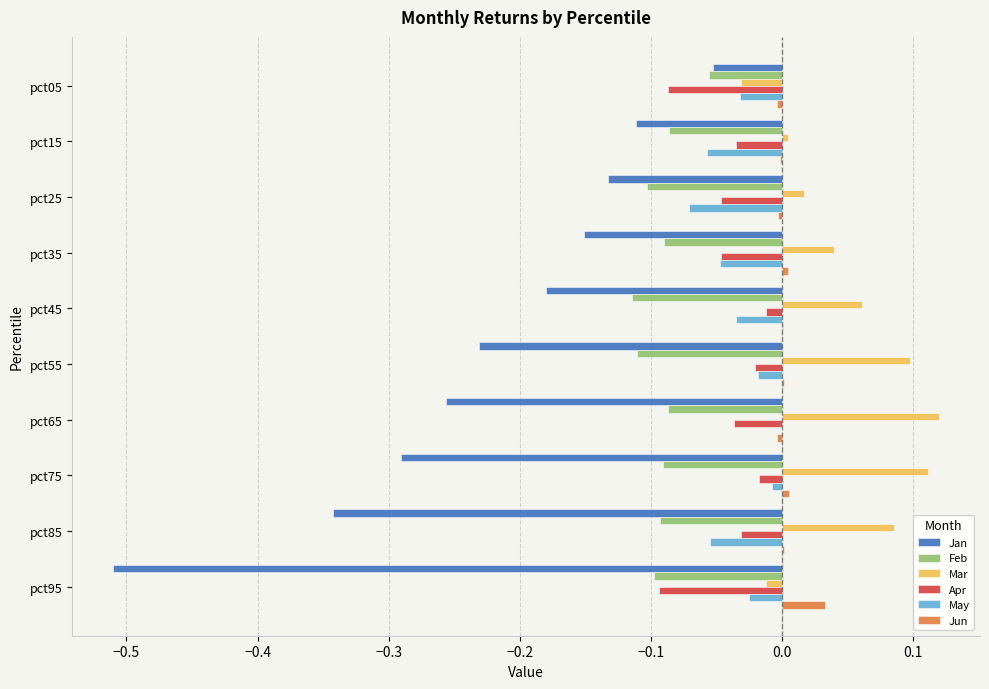

Which series has the largest total across all categories?

Mar